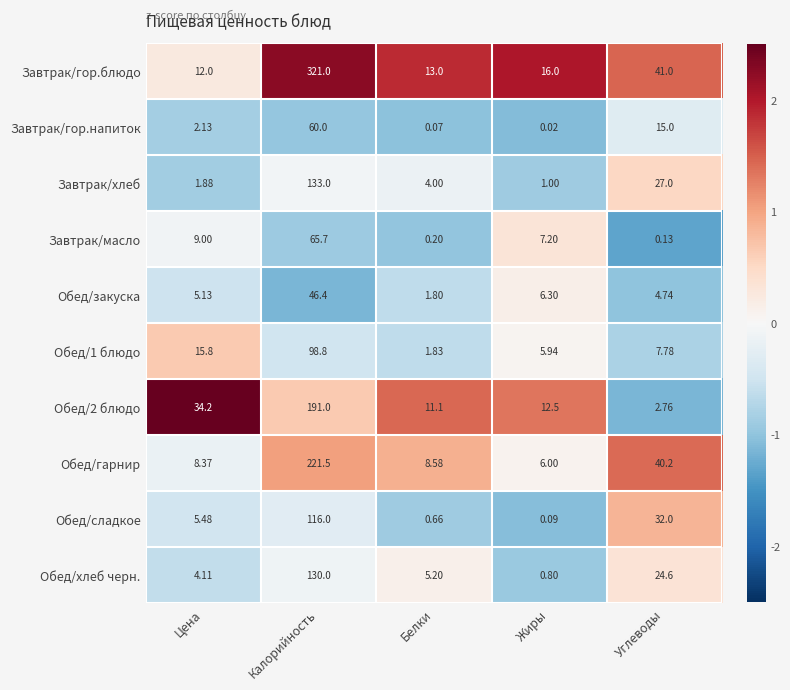

Where is Завтрак/хлеб nearest to the value 67?

Углеводы